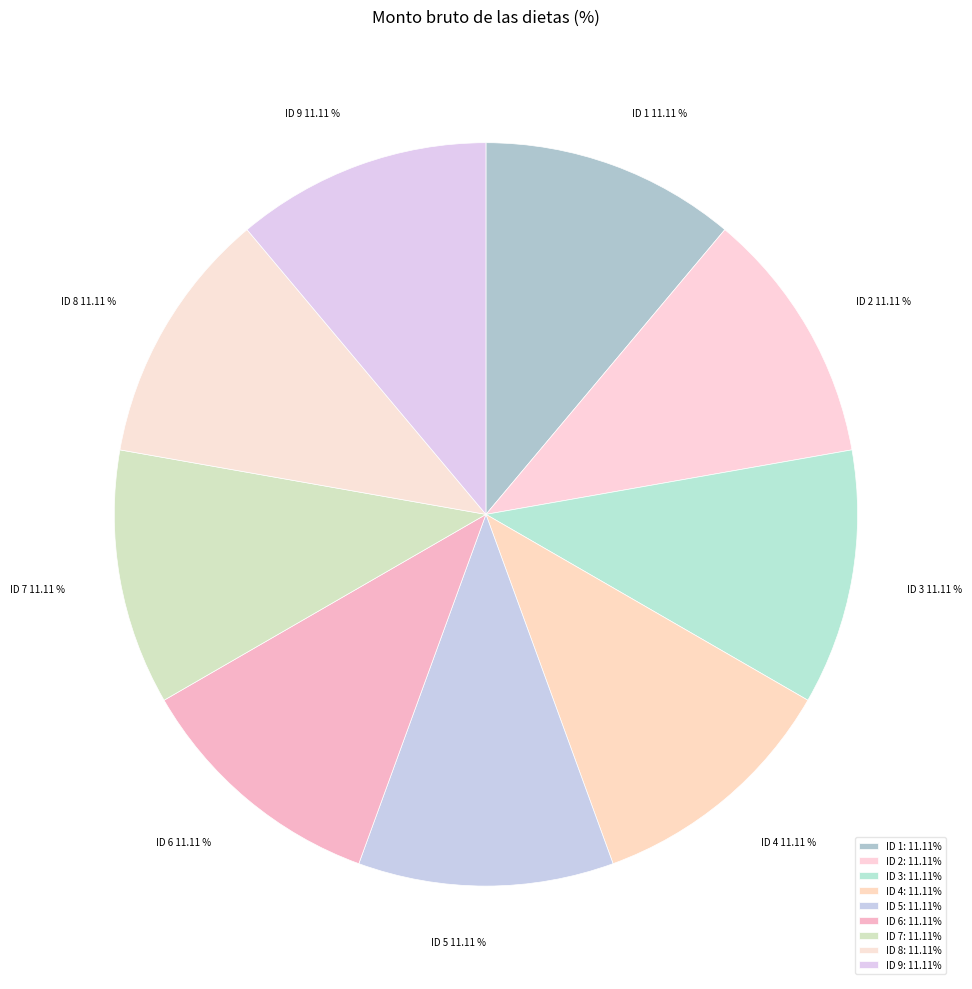

What percentage is the ID 7 slice, to the nearest percent?

11%